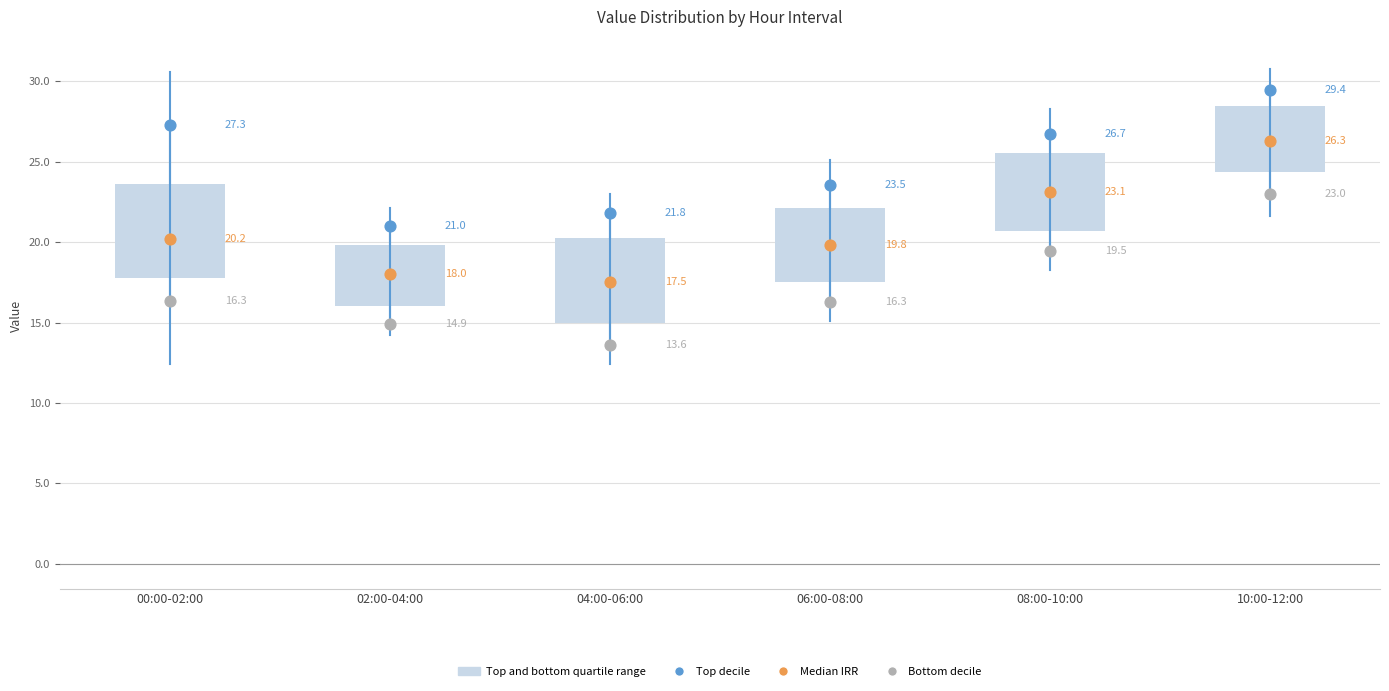

Which box has the lowest median line?

04:00-06:00